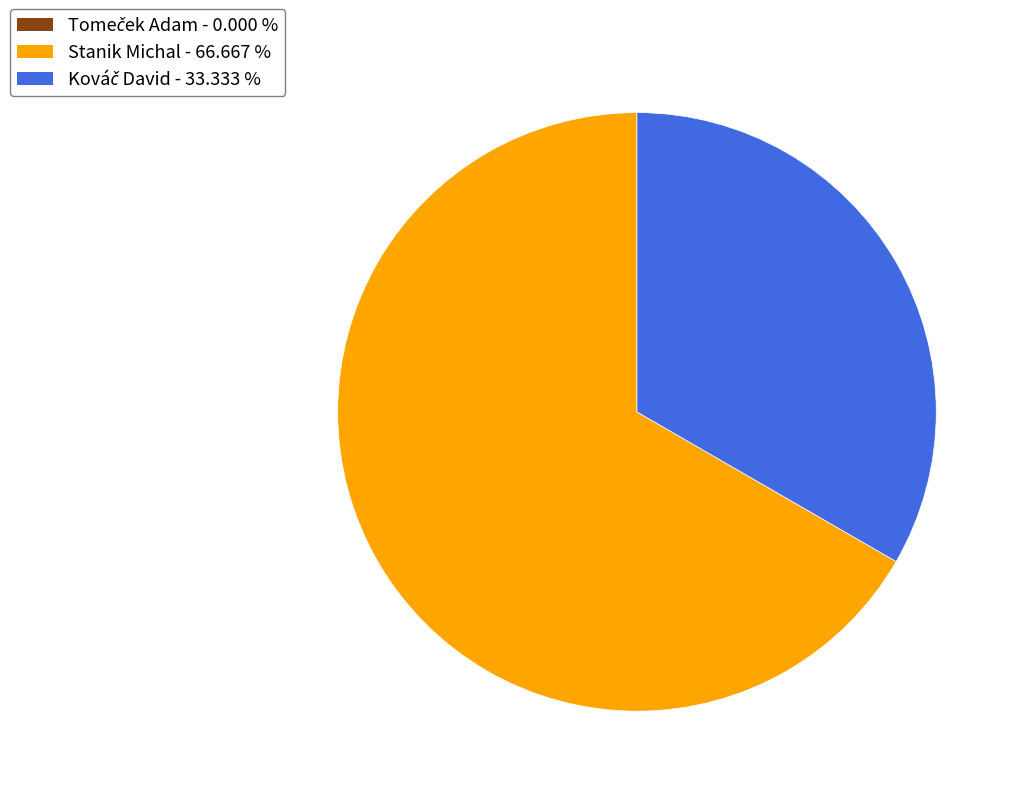

Which slice represents more than half of the pie?

Stanik Michal